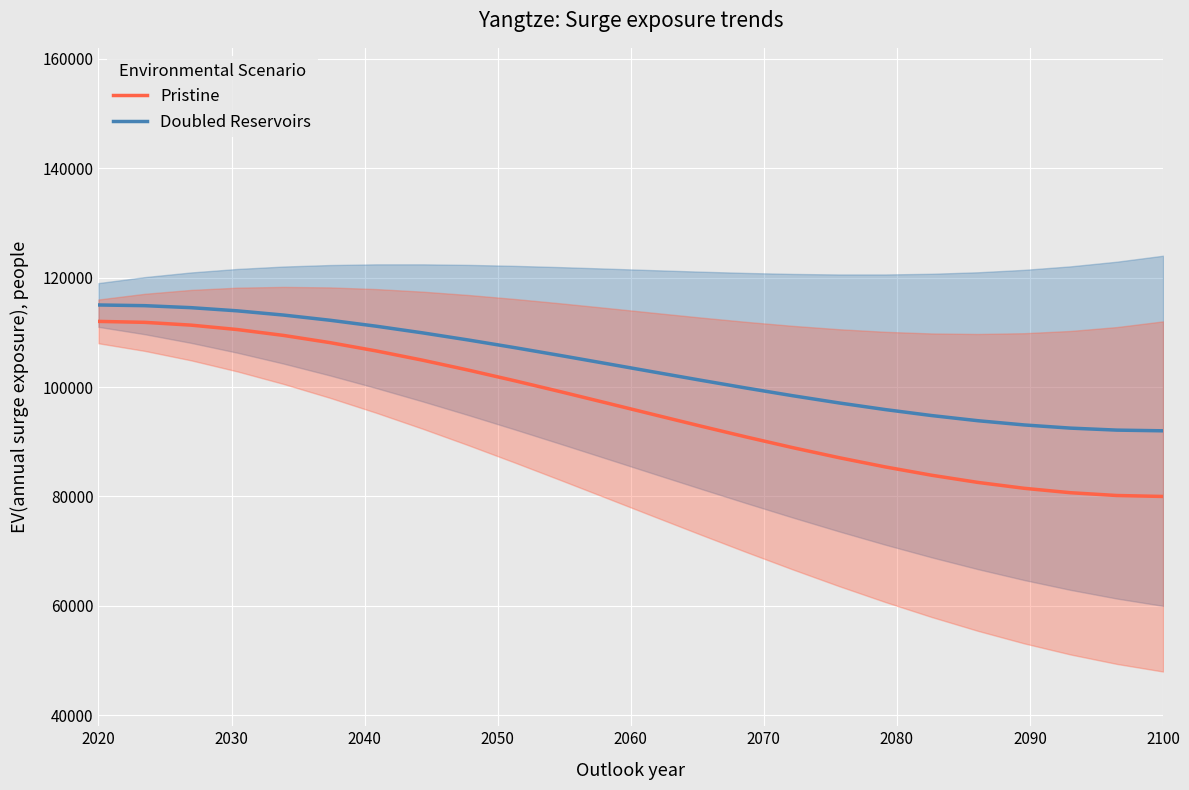

What is the minimum value for Pristine?

80000.0